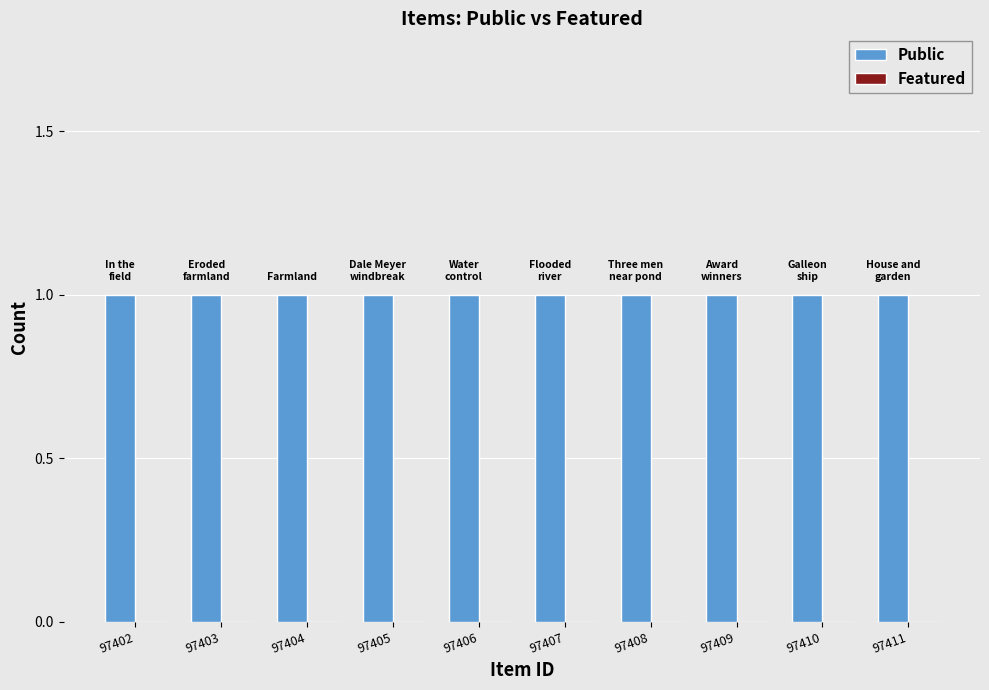

Reading left to right, extract all data points from this chart.

Public: 1	1	1	1	1	1	1	1	1	1
Featured: 0	0	0	0	0	0	0	0	0	0